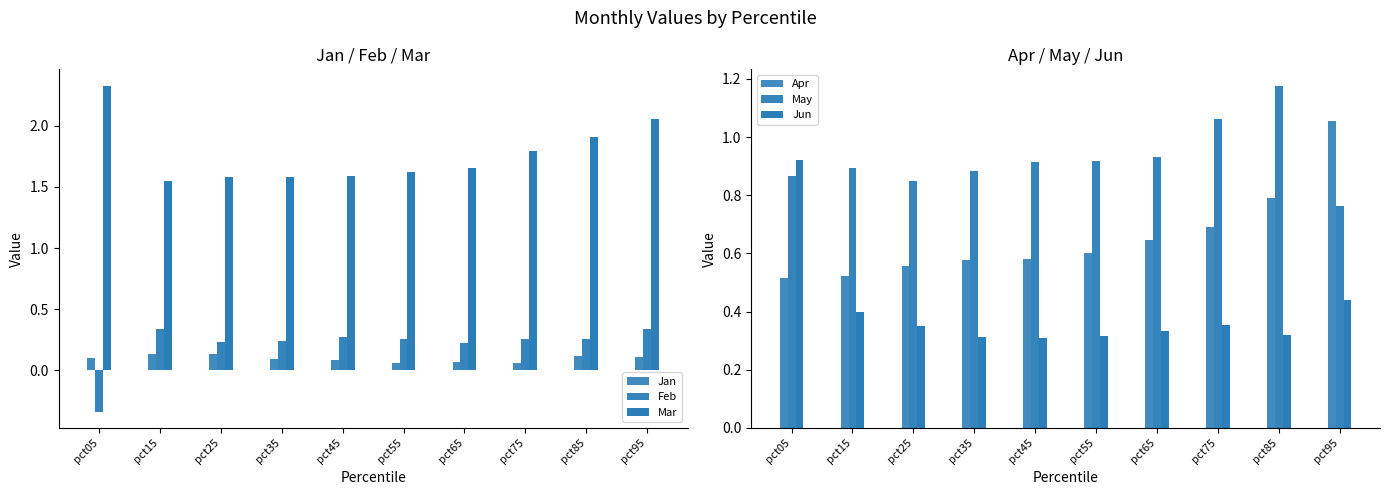

Reading right to left, what are all the values shown in this chart?

Jan: 0.1	0.1	0.1	0.1	0.1	0.1	0.1	0.1	0.1	0.1
Feb: 0.3	0.3	0.3	0.2	0.3	0.3	0.2	0.2	0.3	-0.3
Mar: 2.1	1.9	1.8	1.7	1.6	1.6	1.6	1.6	1.6	2.3
Apr: 1.1	0.8	0.7	0.6	0.6	0.6	0.6	0.6	0.5	0.5
May: 0.8	1.2	1.1	0.9	0.9	0.9	0.9	0.8	0.9	0.9
Jun: 0.4	0.3	0.4	0.3	0.3	0.3	0.3	0.3	0.4	0.9